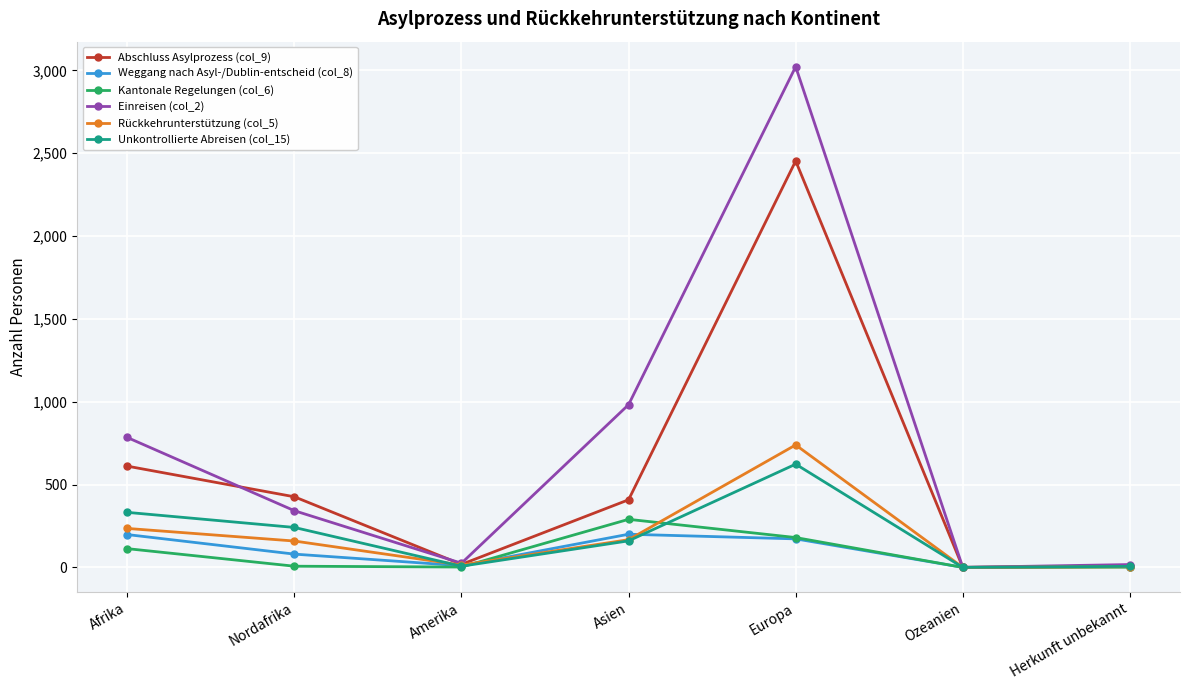

What is the approximate value of Rückkehrunterstützung (col_5) at Asien?

167